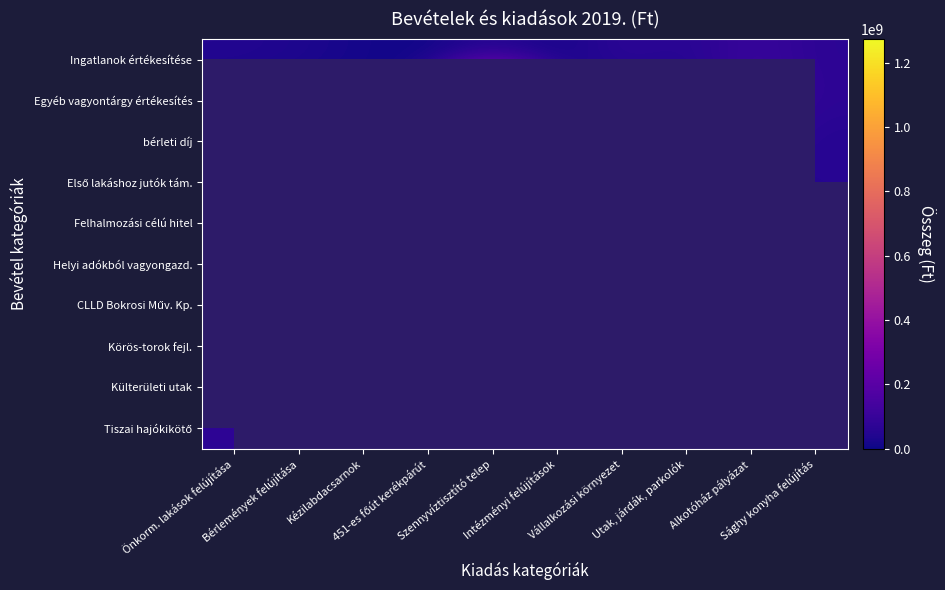

What is the smallest value displayed?

2000000.0